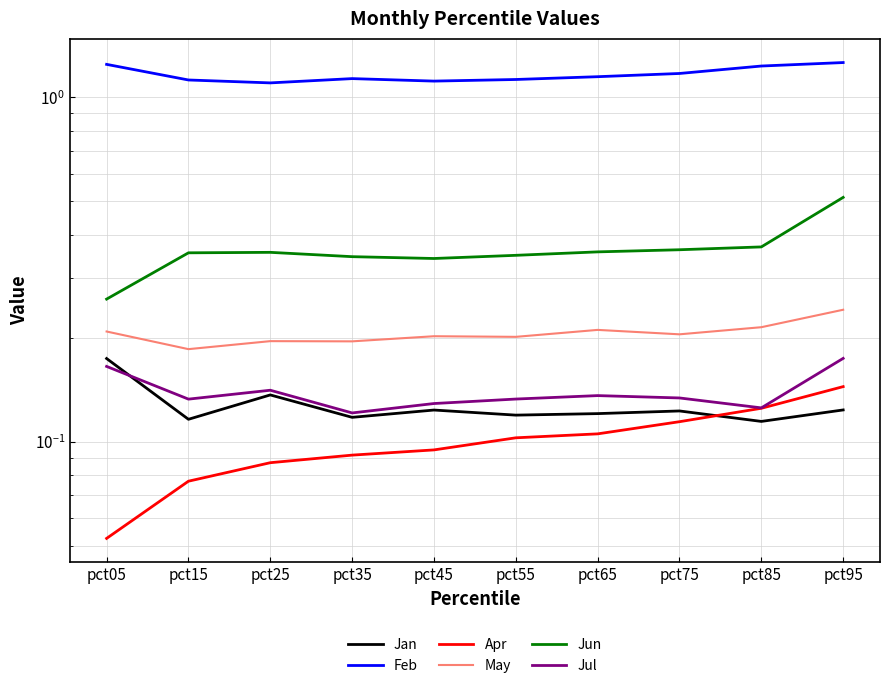

Is this an area chart (filled region under the line)?

No